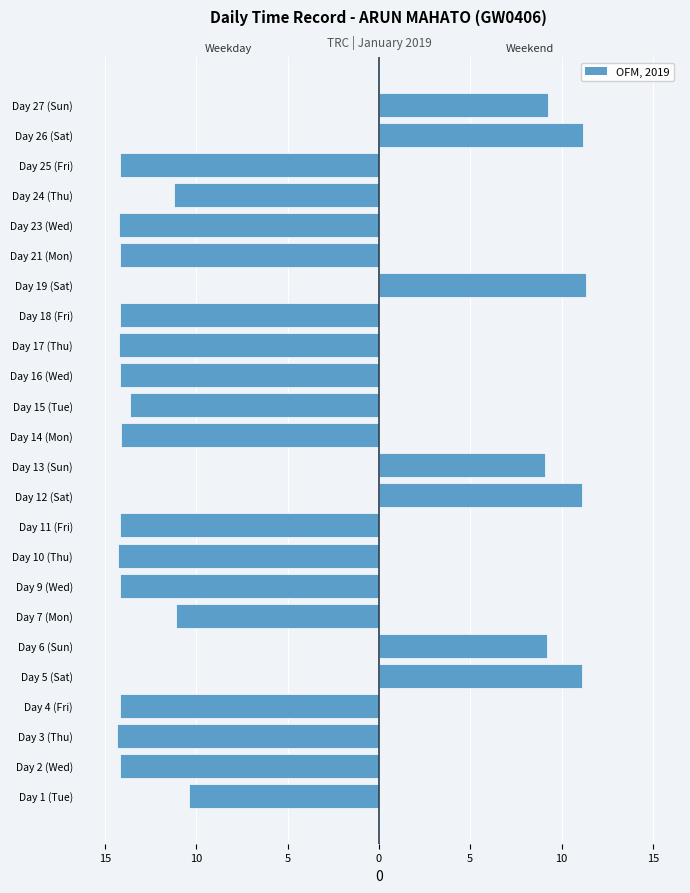

What is the difference between the highest and lowest values at Day 4 (Fri)?

14.2